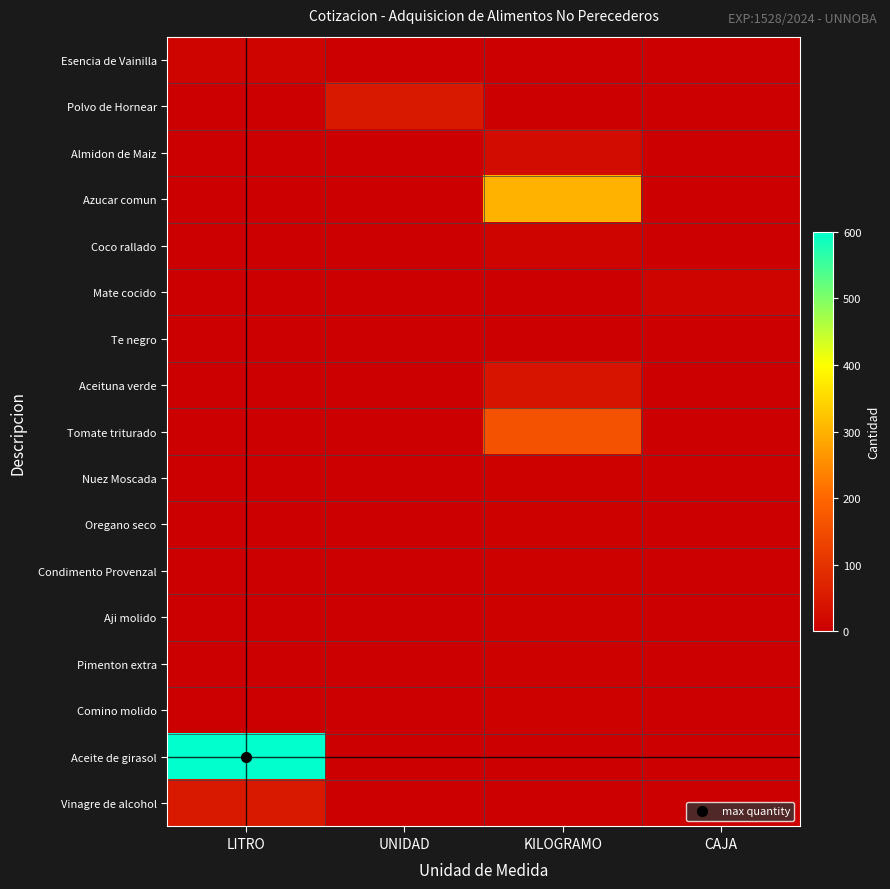

Reading left to right, list all the values displayed in this chart.

Esencia de Vainilla: LITRO=10	UNIDAD=0	KILOGRAMO=0	CAJA=0
Polvo de Hornear: LITRO=0	UNIDAD=50	KILOGRAMO=0	CAJA=0
Almidon de Maiz: LITRO=0	UNIDAD=0	KILOGRAMO=25	CAJA=0
Azucar comun: LITRO=0	UNIDAD=0	KILOGRAMO=300	CAJA=0
Coco rallado: LITRO=0	UNIDAD=0	KILOGRAMO=10	CAJA=0
Mate cocido: LITRO=0	UNIDAD=0	KILOGRAMO=0	CAJA=10
Te negro: LITRO=0	UNIDAD=0	KILOGRAMO=0	CAJA=2
Aceituna verde: LITRO=0	UNIDAD=0	KILOGRAMO=40	CAJA=0
Tomate triturado: LITRO=0	UNIDAD=0	KILOGRAMO=160	CAJA=0
Nuez Moscada: LITRO=0	UNIDAD=0	KILOGRAMO=3	CAJA=0
Oregano seco: LITRO=0	UNIDAD=0	KILOGRAMO=4	CAJA=0
Condimento Provenzal: LITRO=0	UNIDAD=0	KILOGRAMO=5	CAJA=0
Aji molido: LITRO=0	UNIDAD=0	KILOGRAMO=5	CAJA=0
Pimenton extra: LITRO=0	UNIDAD=0	KILOGRAMO=4	CAJA=0
Comino molido: LITRO=0	UNIDAD=0	KILOGRAMO=4	CAJA=0
Aceite de girasol: LITRO=600	UNIDAD=0	KILOGRAMO=0	CAJA=0
Vinagre de alcohol: LITRO=50	UNIDAD=0	KILOGRAMO=0	CAJA=0